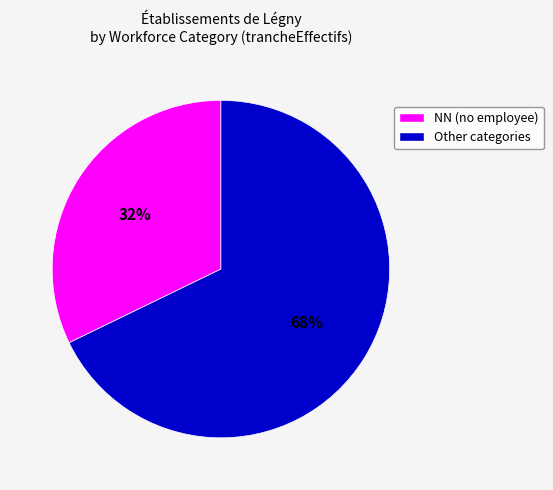

To the nearest percent, what is the difference between the largest and smallest slice percentages?

36%